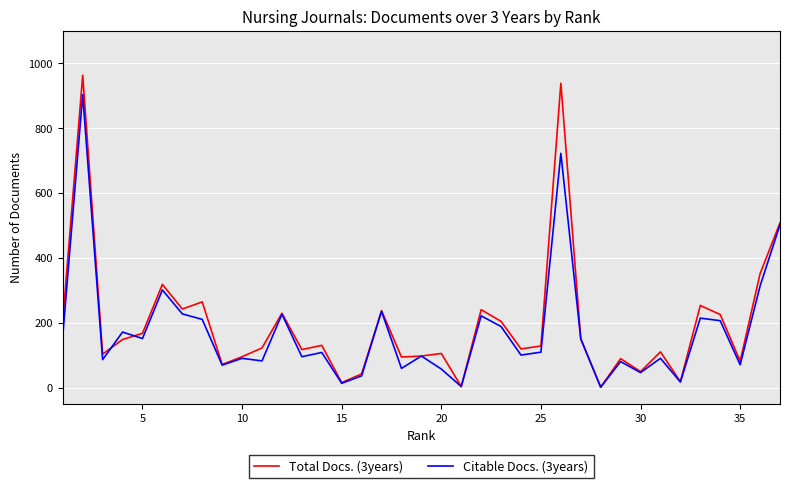

List the series in order of their peak value, lowest first.

Citable Docs. (3years), Total Docs. (3years)